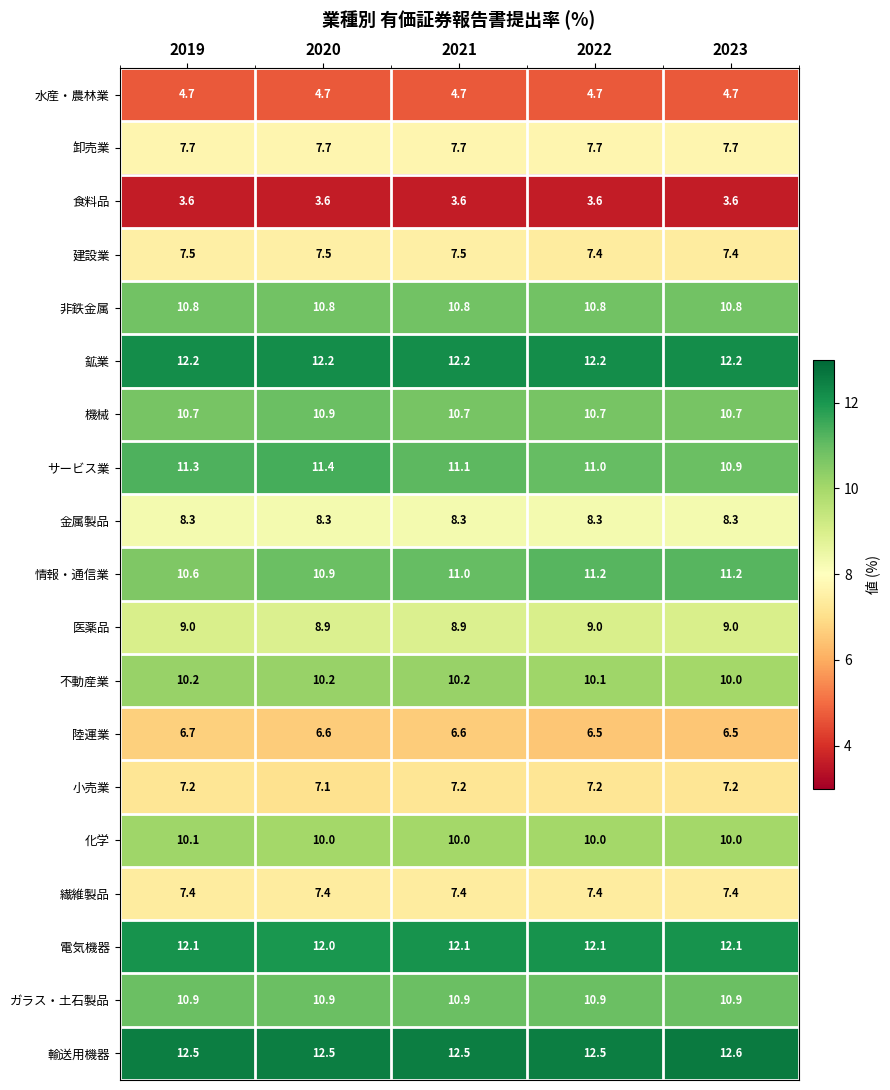

The value of 小売業 at 2022 is 4.4. True or false?

False